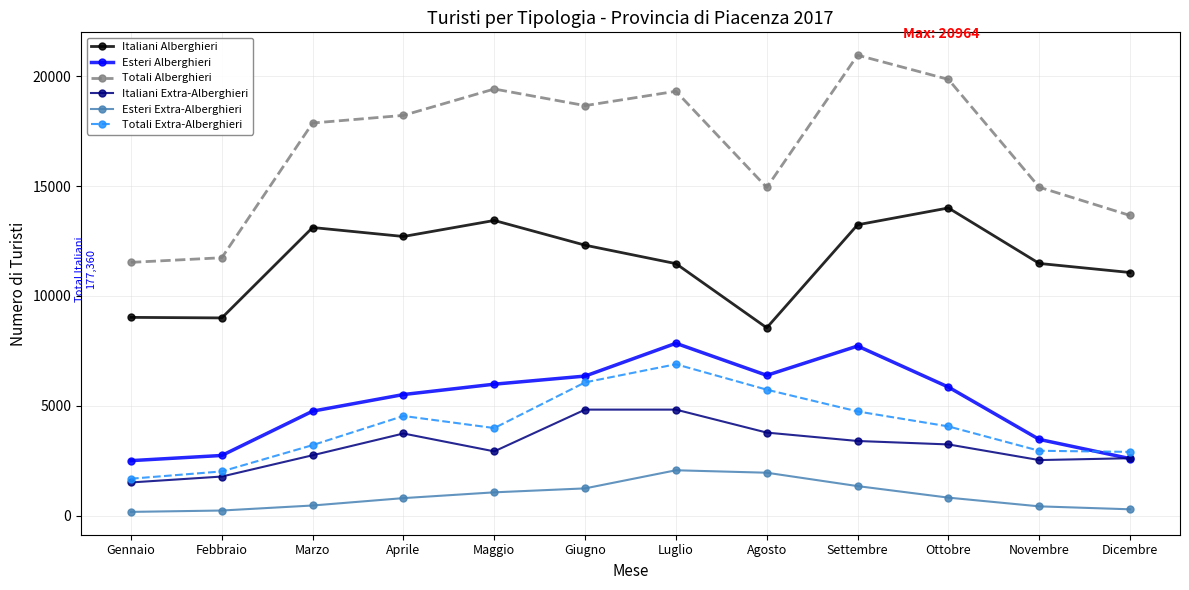

Rank the series by their maximum value, from lowest to highest.

Esteri Extra-Alberghieri, Italiani Extra-Alberghieri, Totali Extra-Alberghieri, Esteri Alberghieri, Italiani Alberghieri, Totali Alberghieri